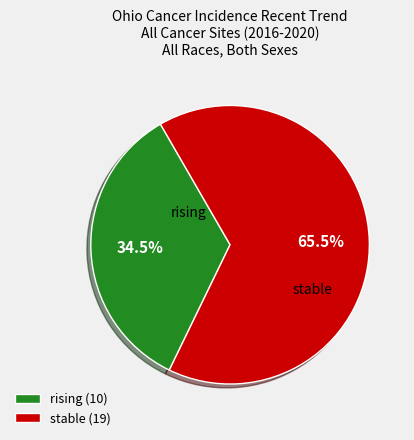

What is the ratio of the value at rising (10) to the value at stable (19)?

0.5